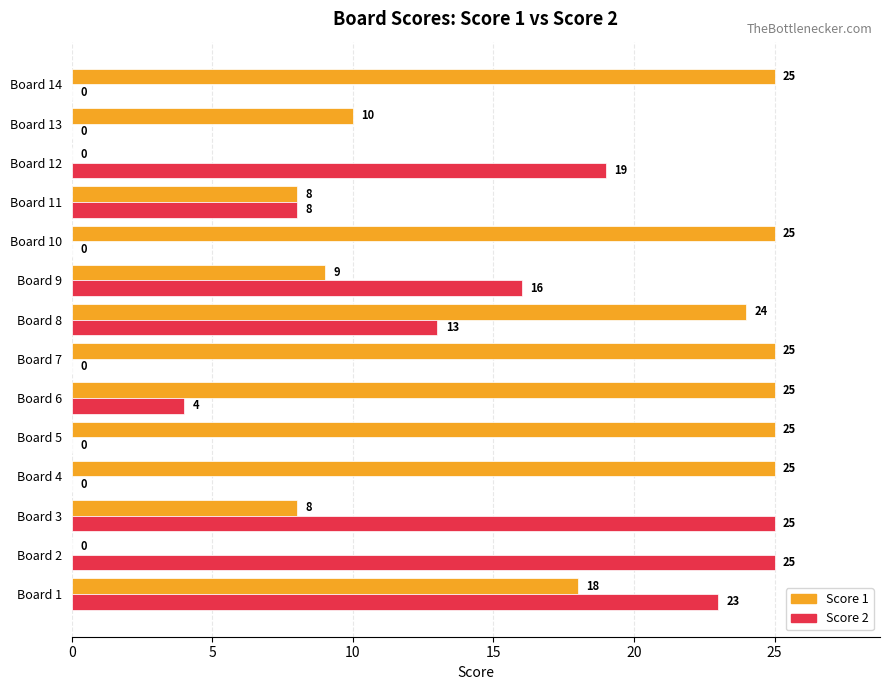

True or false: Score 1 has a value of 25 at Board 5.

True